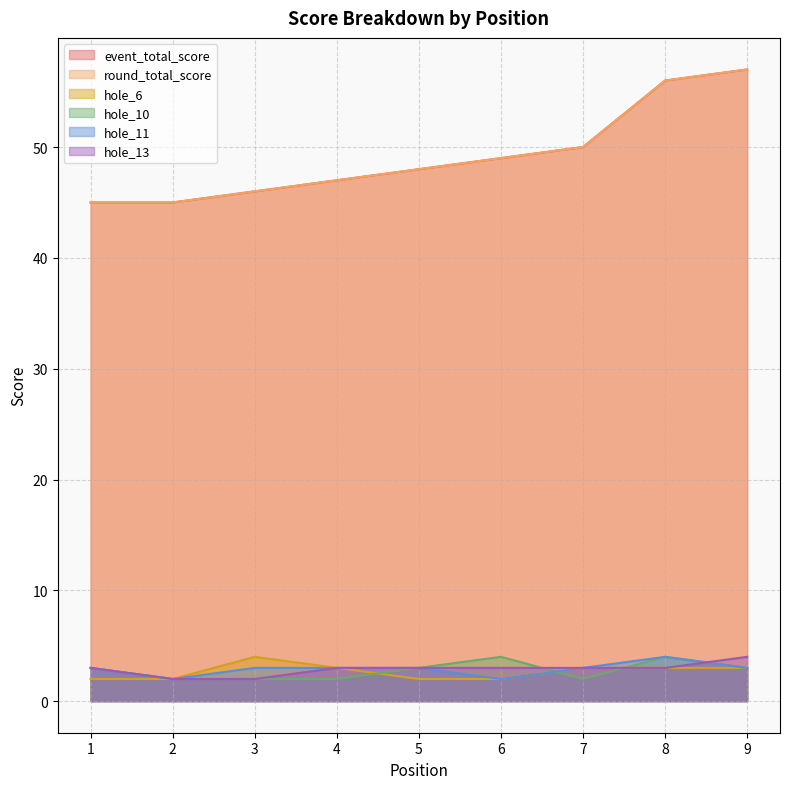

Where is the first local maximum for hole_11?

8